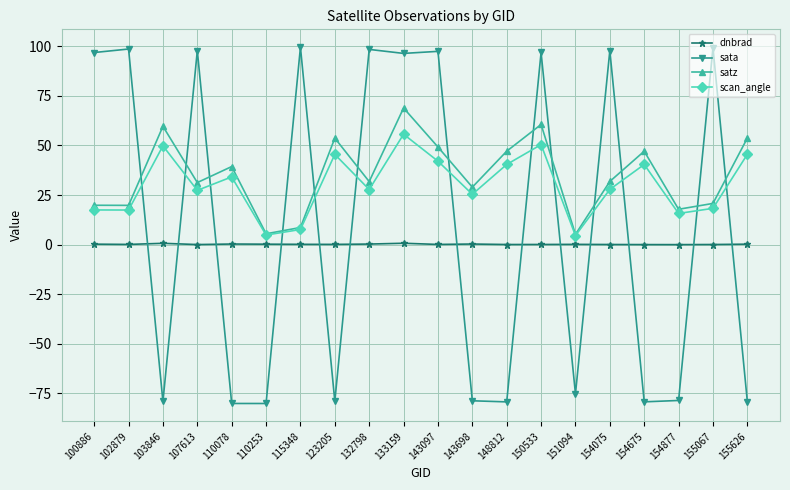

Which series changed the most between 110253 and 143097?

sata